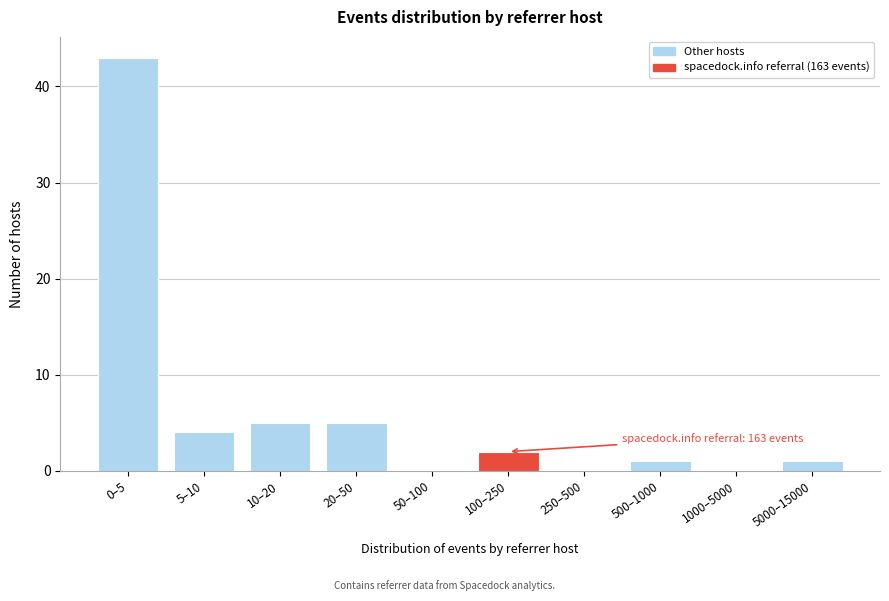

Reading right to left, transcribe all the data shown in this chart.

5000–15000=1	1000–5000=0	500–1000=1	250–500=0	100–250=2	50–100=0	20–50=5	10–20=5	5–10=4	0–5=43